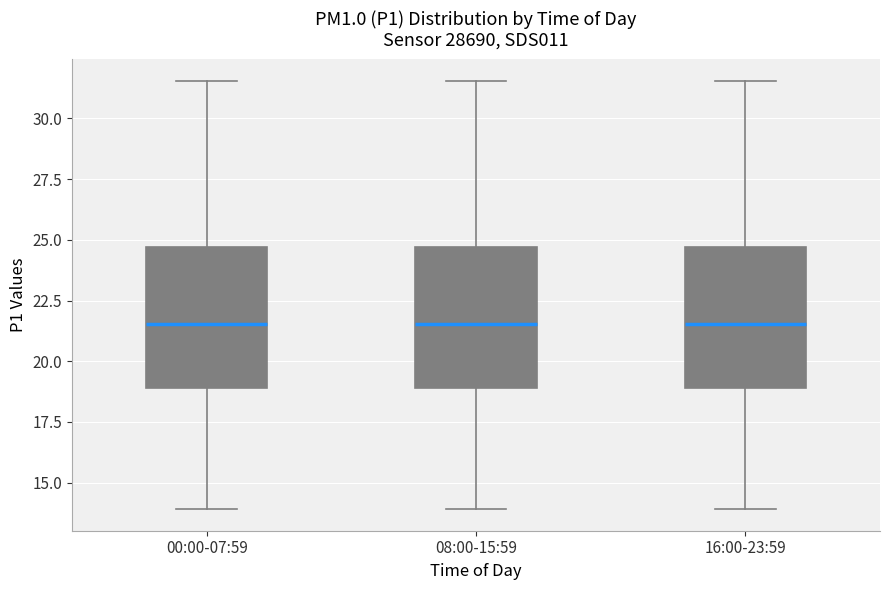

Reading left to right, read every box against the y-axis: the position of its median line, the range the box covers, and the ends of its whiskers. The values are not printed on the chart, so give them approximately, as read against the axis.

00:00-07:59: median 21.5, box 19.0 to 24.5, whiskers 14.0 to 31.5
08:00-15:59: median 21.5, box 19.0 to 24.5, whiskers 14.0 to 31.5
16:00-23:59: median 21.5, box 19.0 to 24.5, whiskers 14.0 to 31.5